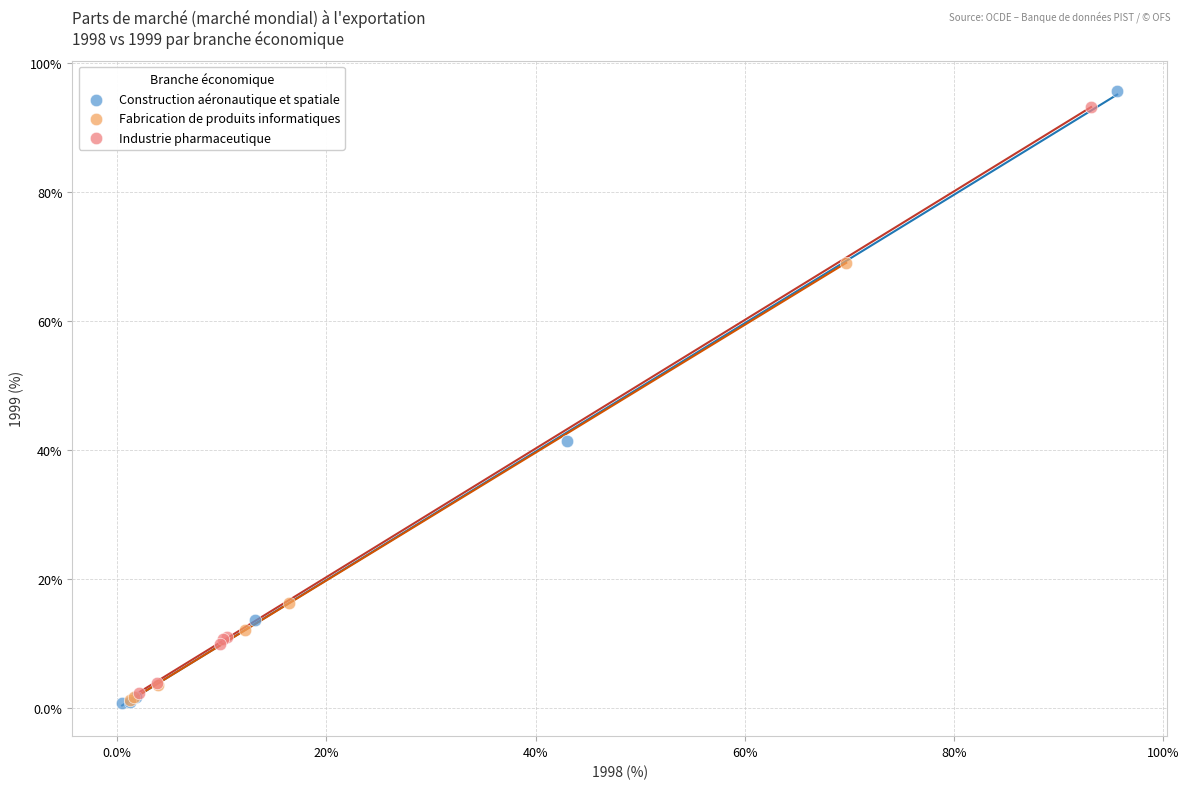

Which series has the widest spread of Y values?

Construction aéronautique et spatiale